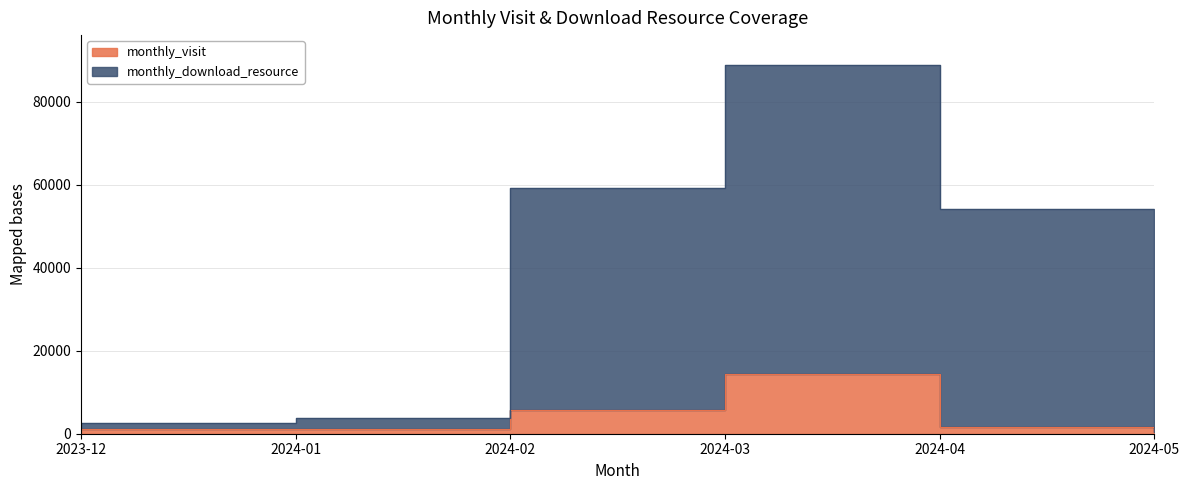

Which series changed the most between 2023-12 and 2024-04?

monthly_download_resource